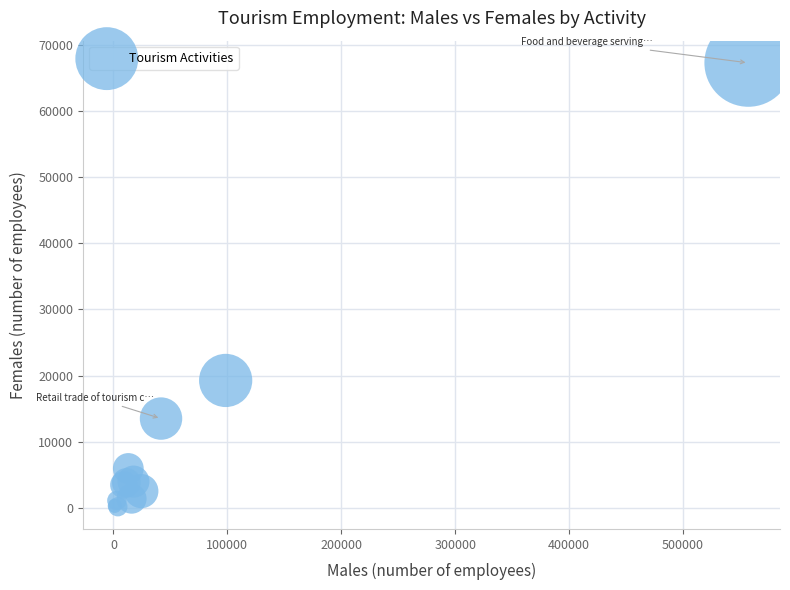

What Y value in the scatter plot is closest to 33711?

19254